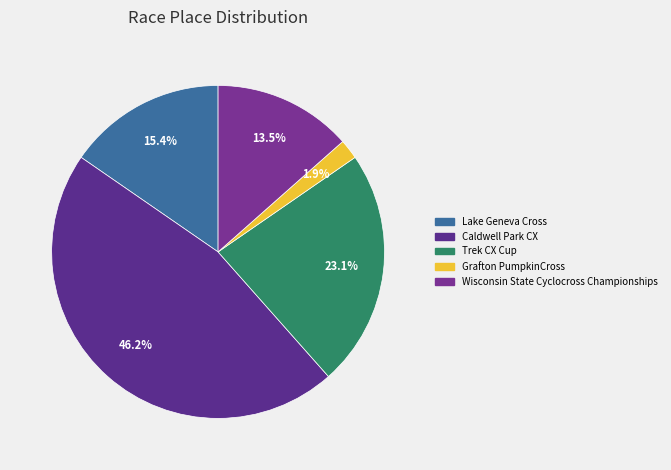

Which category has the smallest portion of the pie?

Grafton PumpkinCross